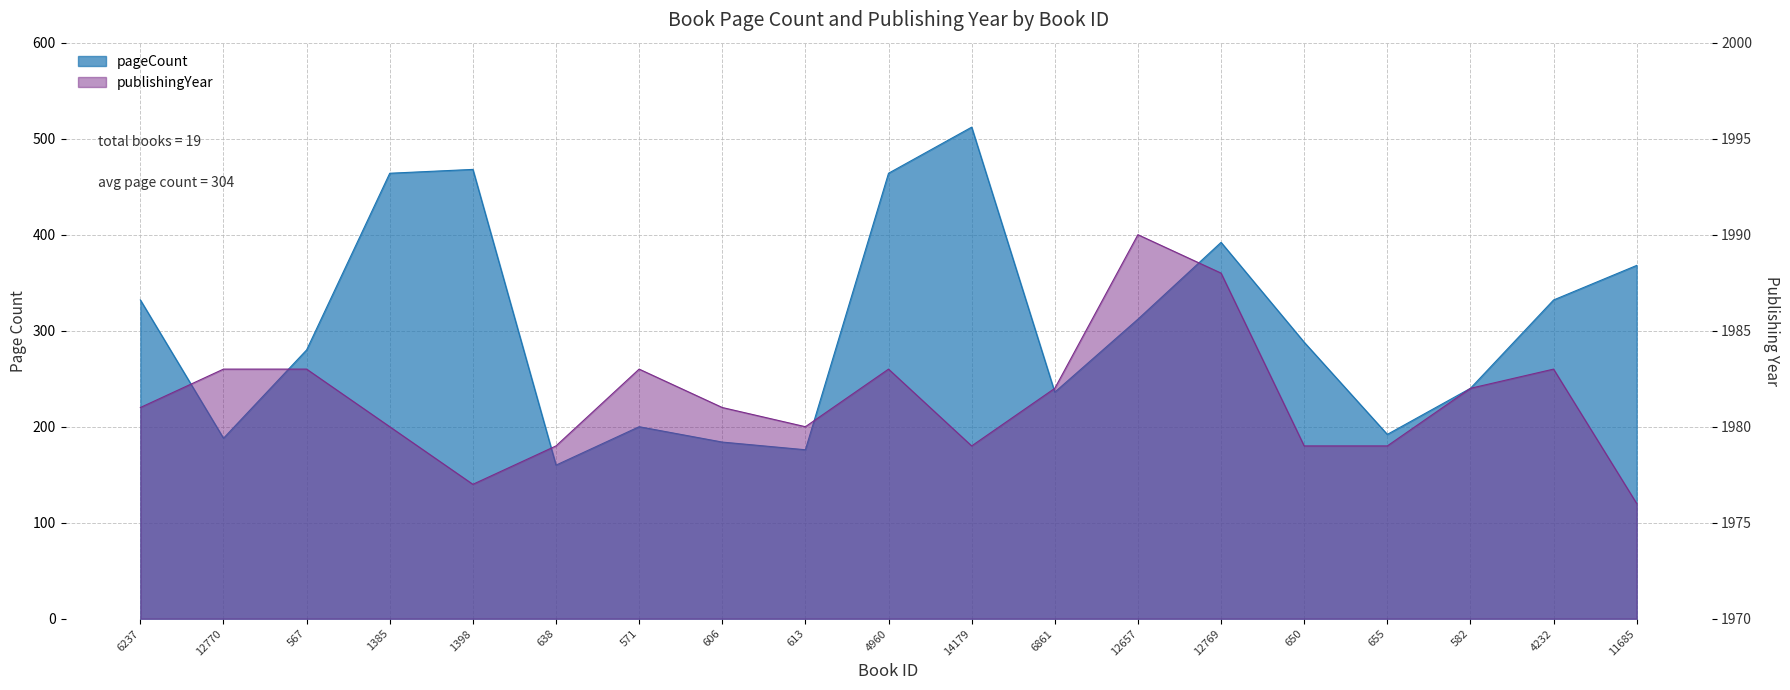

Where is pageCount nearest to the value 336?

6237